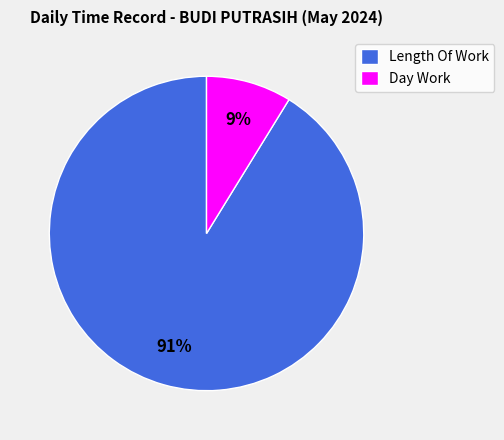

What percentage is the Day Work slice, to the nearest percent?

9%